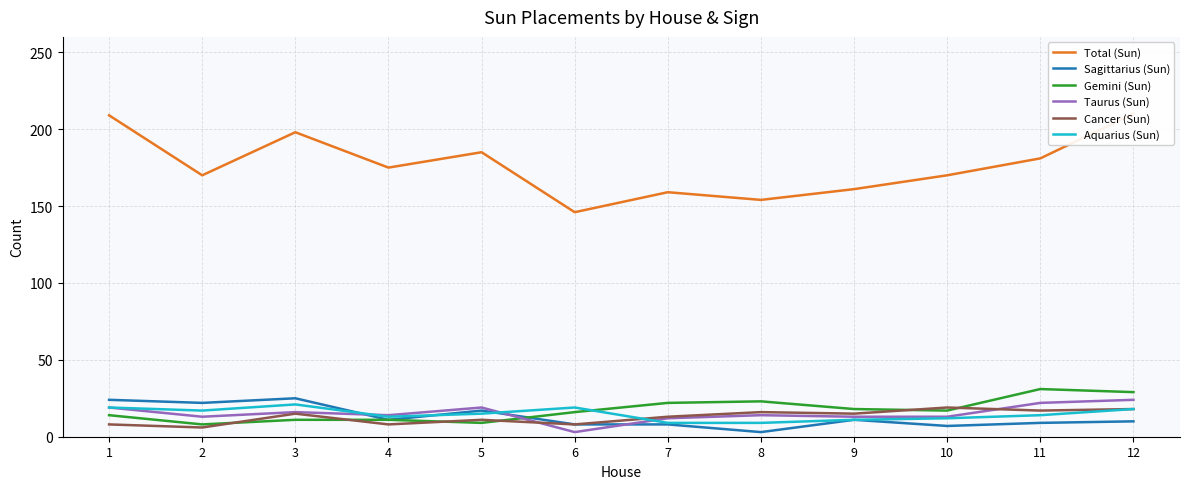

What are all the series names shown in the legend?

Total (Sun), Sagittarius (Sun), Gemini (Sun), Taurus (Sun), Cancer (Sun), Aquarius (Sun)